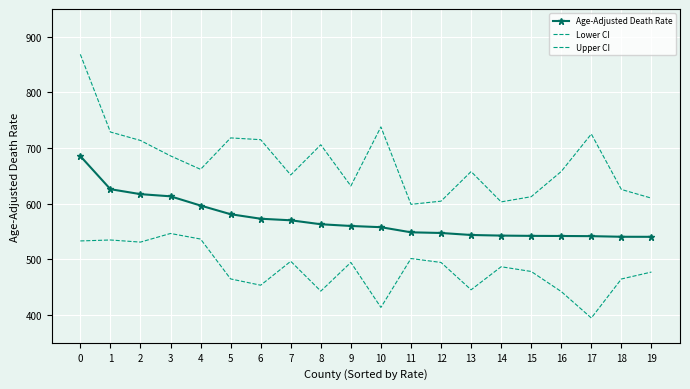

At which category does Upper CI reach its first local peak?

5